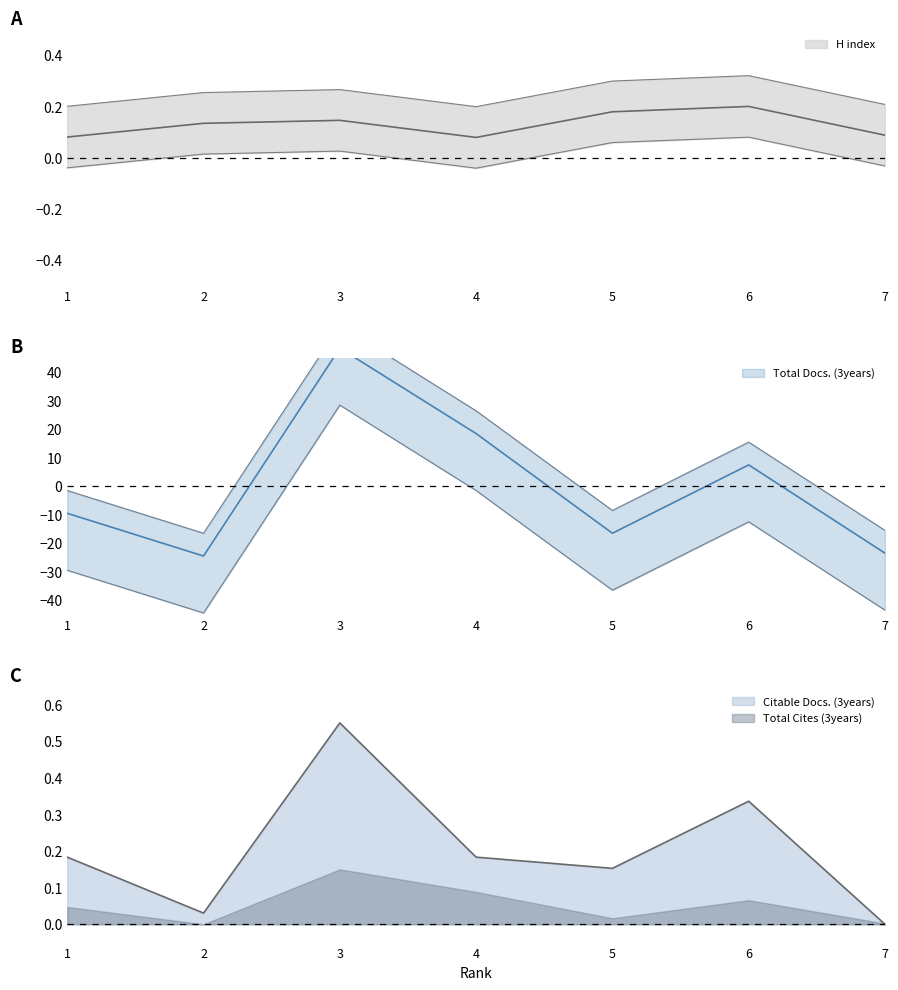

Is the value of Total Cites (3years) at 1 greater than the value of H index at 5?

No